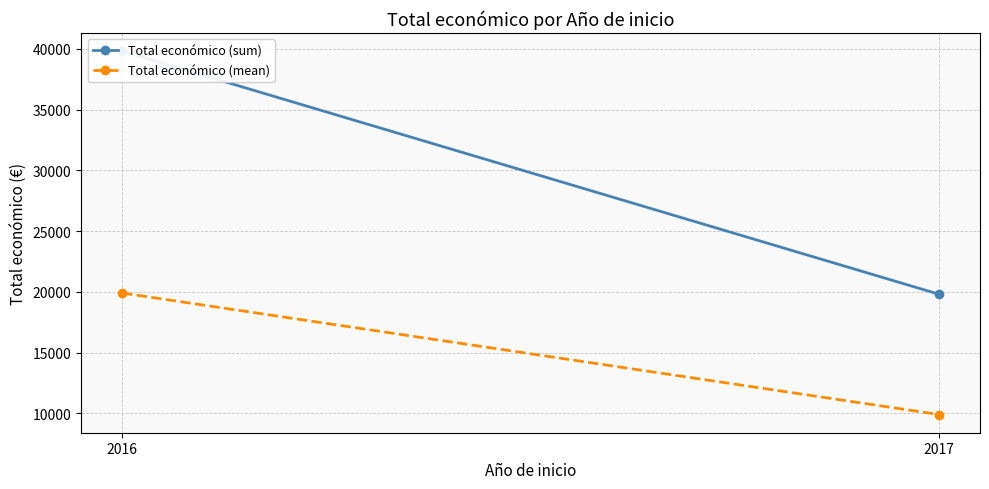

At which category does the chart reach its peak across all series?

2016